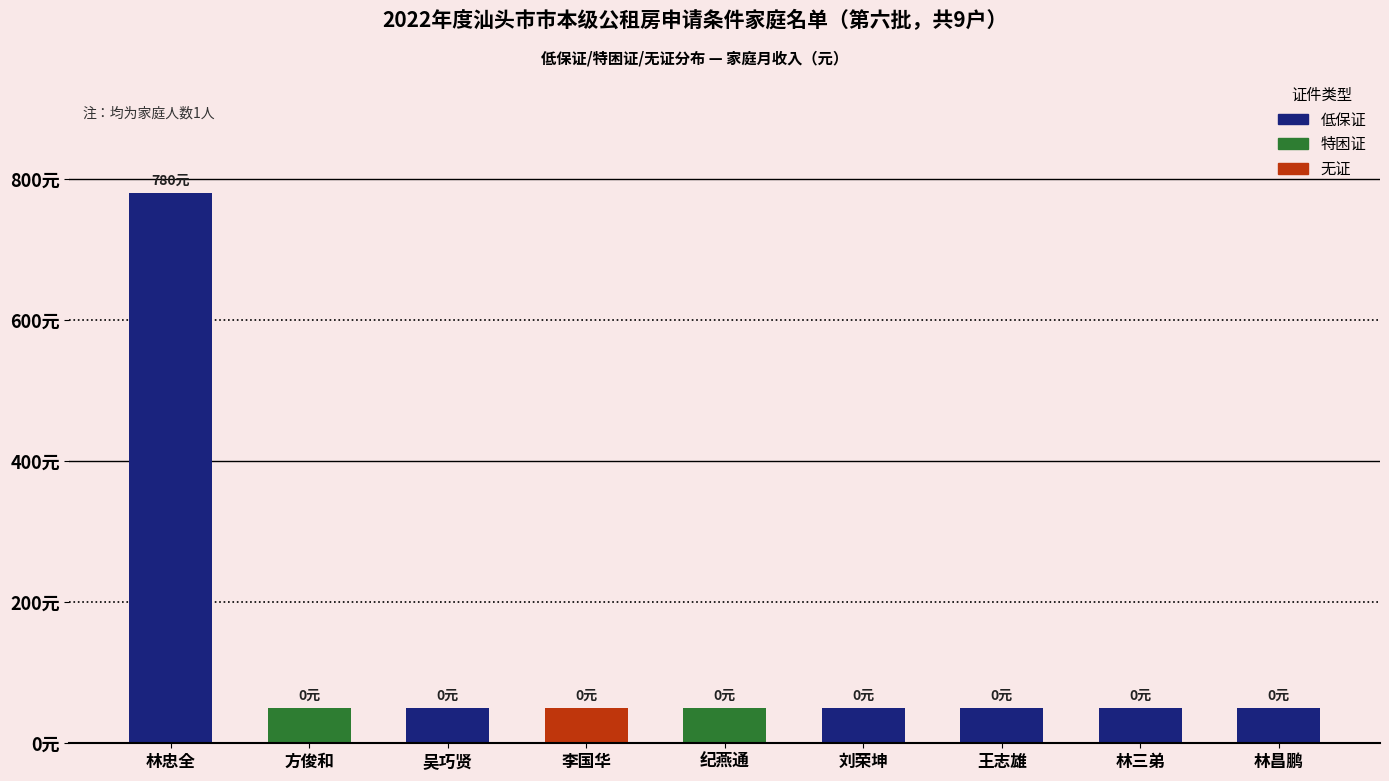

Approximately how many times larger is the value at 吴巧贤 compared to 方俊和?

1.0